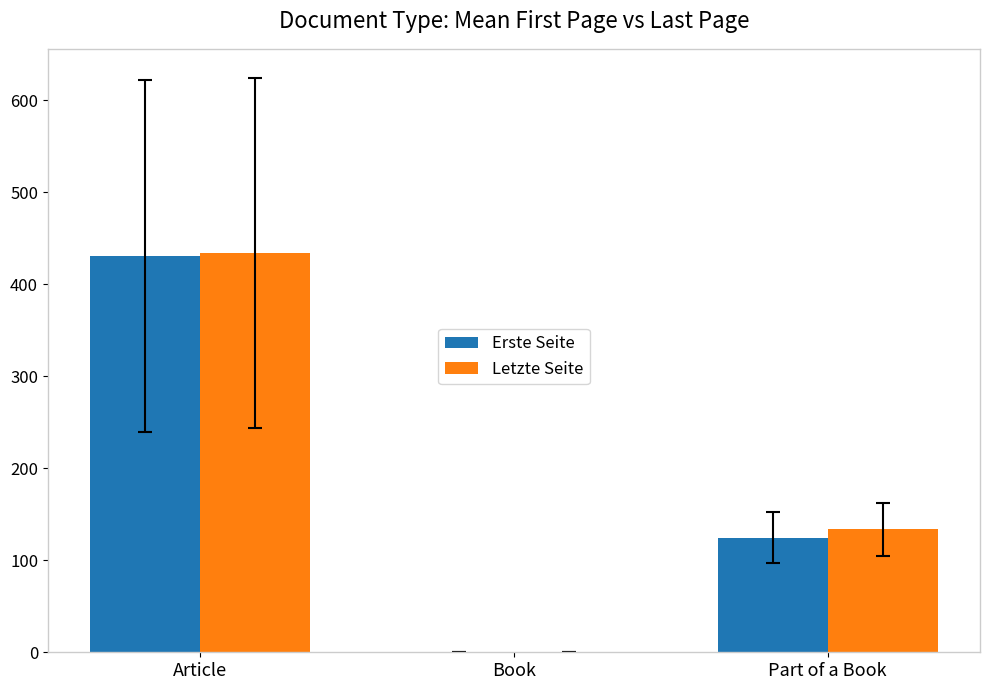

Which series changed the most between Article and Part of a Book?

Erste Seite